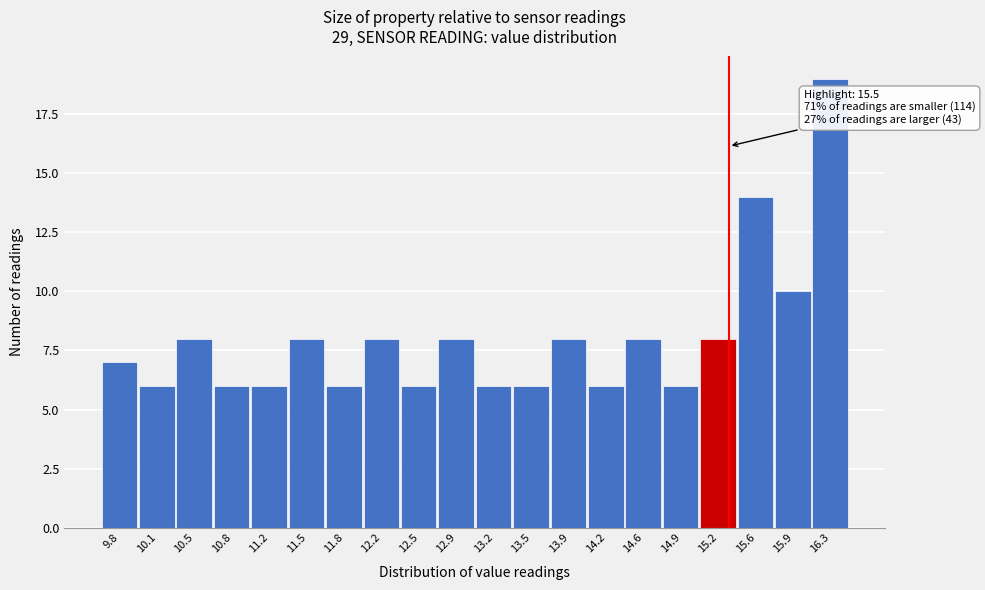

Reading left to right, extract all data points from this chart.

9.8=7	10.1=6	10.5=8	10.8=6	11.2=6	11.5=8	11.8=6	12.2=8	12.5=6	12.9=8	13.2=6	13.5=6	13.9=8	14.2=6	14.6=8	14.9=6	15.2=8	15.6=14	15.9=10	16.3=19